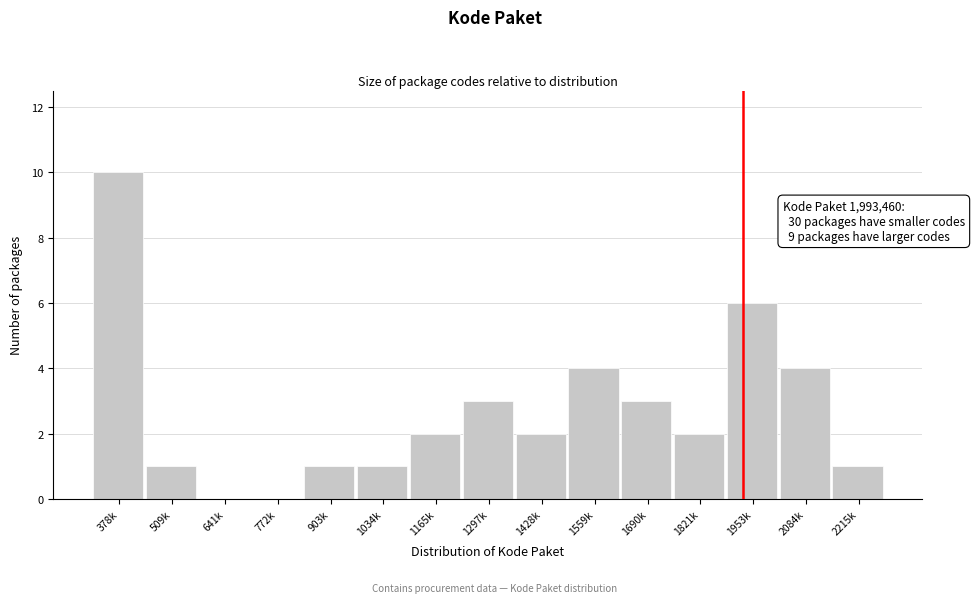

Reading left to right, what are all the values shown in this chart?

378k=10	509k=1	641k=0	772k=0	903k=1	1034k=1	1165k=2	1297k=3	1428k=2	1559k=4	1690k=3	1821k=2	1953k=6	2084k=4	2215k=1